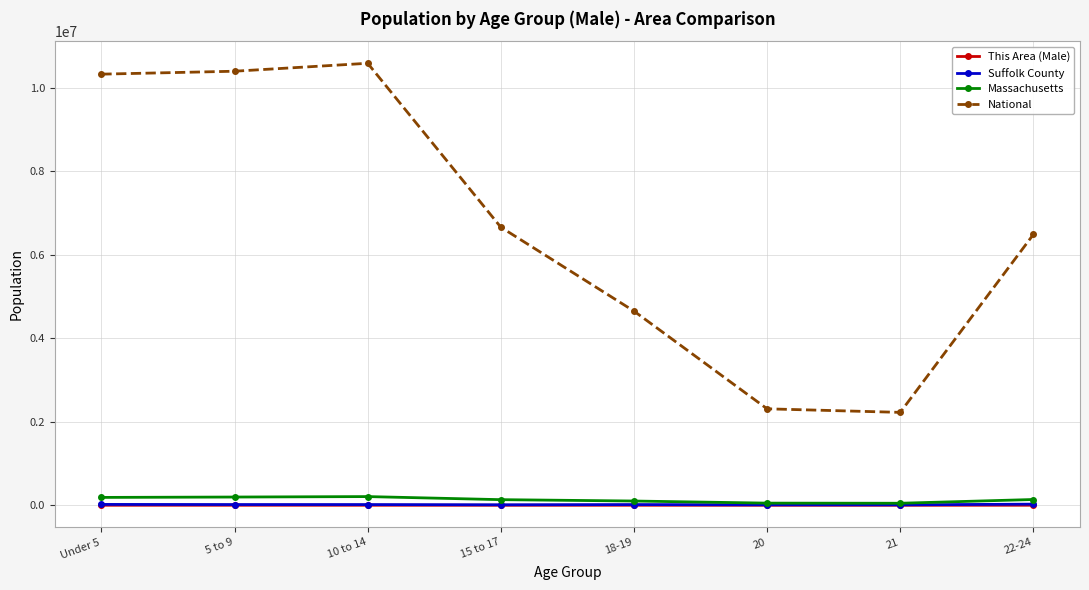

What is the label of the 7th point from the right?

5 to 9